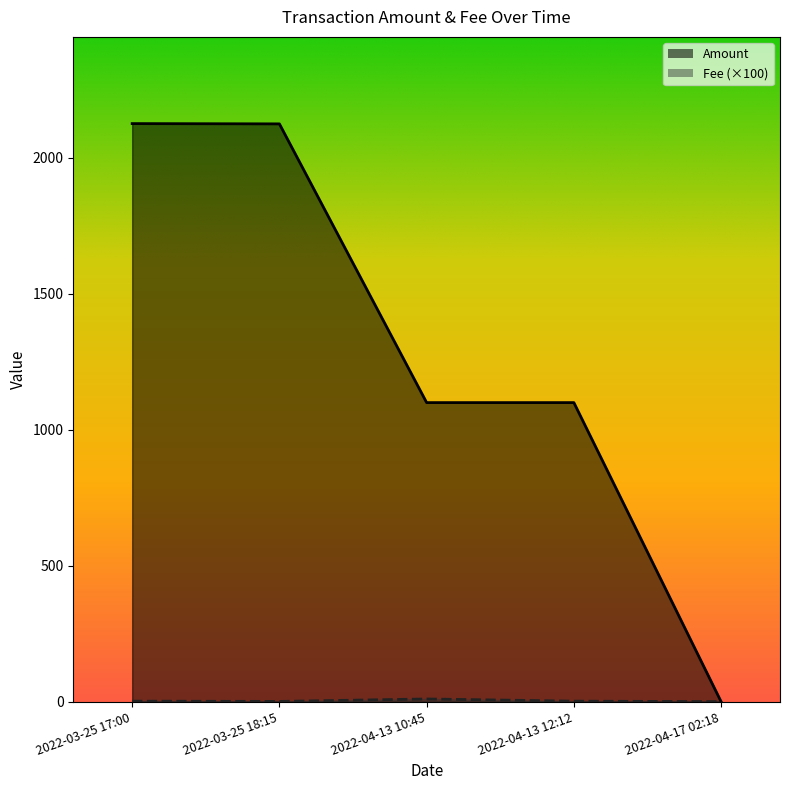

Rank the series at 2022-03-25 18:15 from highest to lowest value.

Amount, Fee